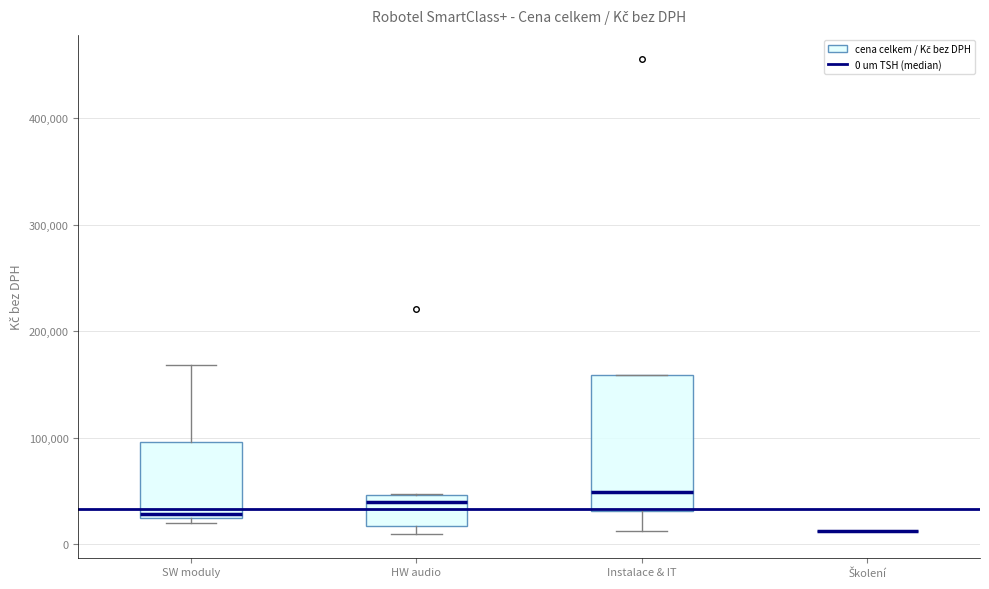

Reading left to right, transcribe this box plot: for each box, give where its median line is, the range the box spans, and where its two whiskers end, as read against the y-axis. The values are not printed on the chart, so give them approximately, as read against the axis.

SW moduly: median 30000, box 20000 to 100000, whiskers 20000 (just below the box's lower edge) to 170000
HW audio: median 40000, box 20000 to 50000, whiskers 10000 to 50000
Instalace & IT: median 50000, box 30000 to 160000, whiskers 10000 to 160000
Školení: box collapsed to a line at 10000, whiskers 10000 to 10000